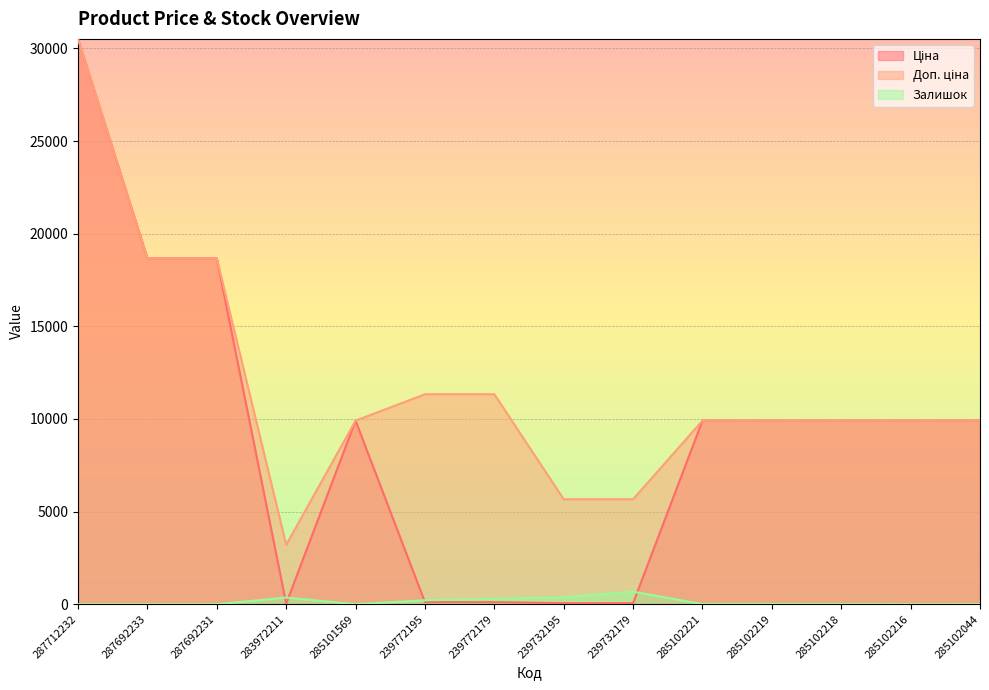

Reading left to right, transcribe all the data shown in this chart.

Ціна: 30512.3	18671.5	18671.5	32.0	9908.5	113.3	113.3	56.7	56.7	9908.5	9908.5	9908.5	9908.5	9908.5
Доп. ціна: 30512.3	18671.5	18671.5	3205.0	9908.5	11334.0	11334.0	5667.0	5667.0	9908.5	9908.5	9908.5	9908.5	9908.5
Залишок: 0.0	0.0	0.0	360.0	0.0	215.0	290.0	370.0	676.0	8.0	7.0	3.0	0.0	1.0